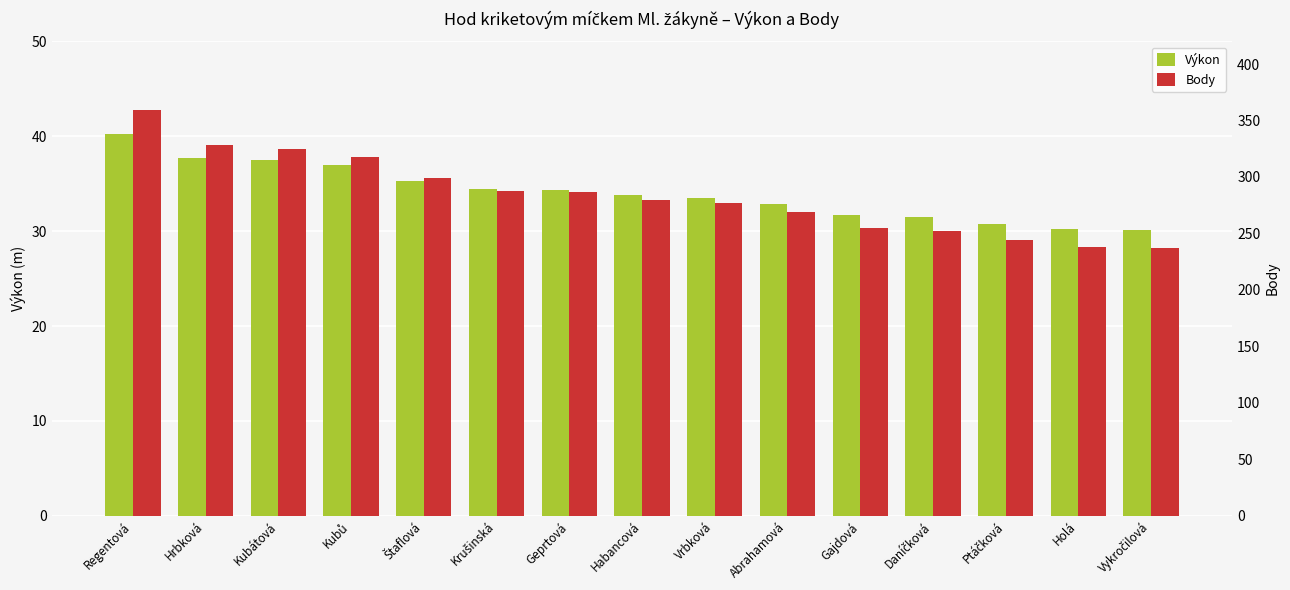

Which series has the largest total across all categories?

Body